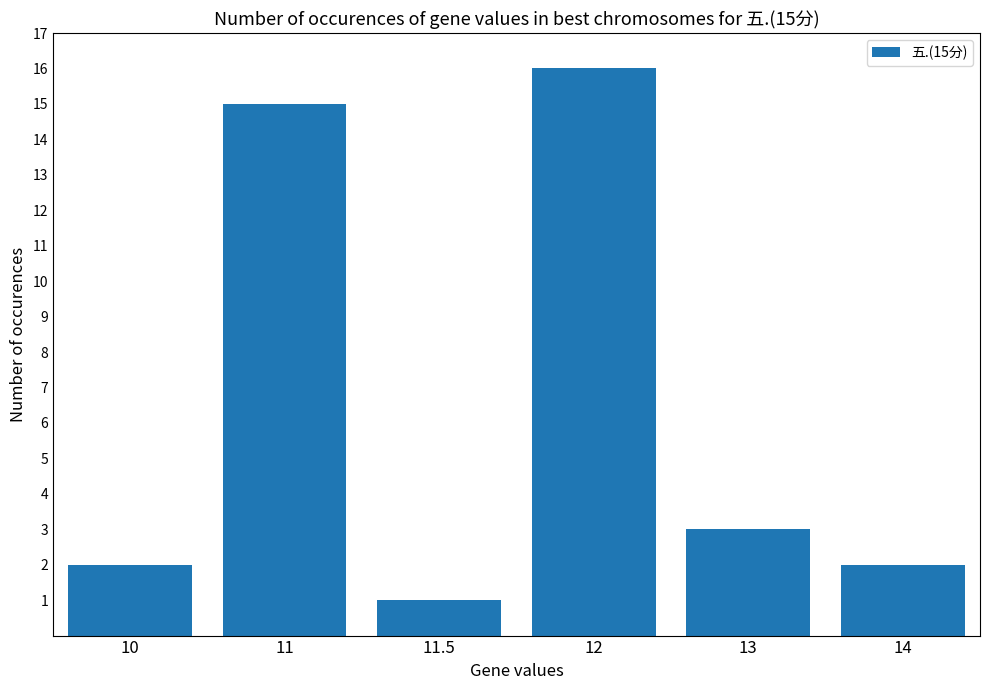

Reading right to left, what are all the values shown in this chart?

2	3	16	1	15	2